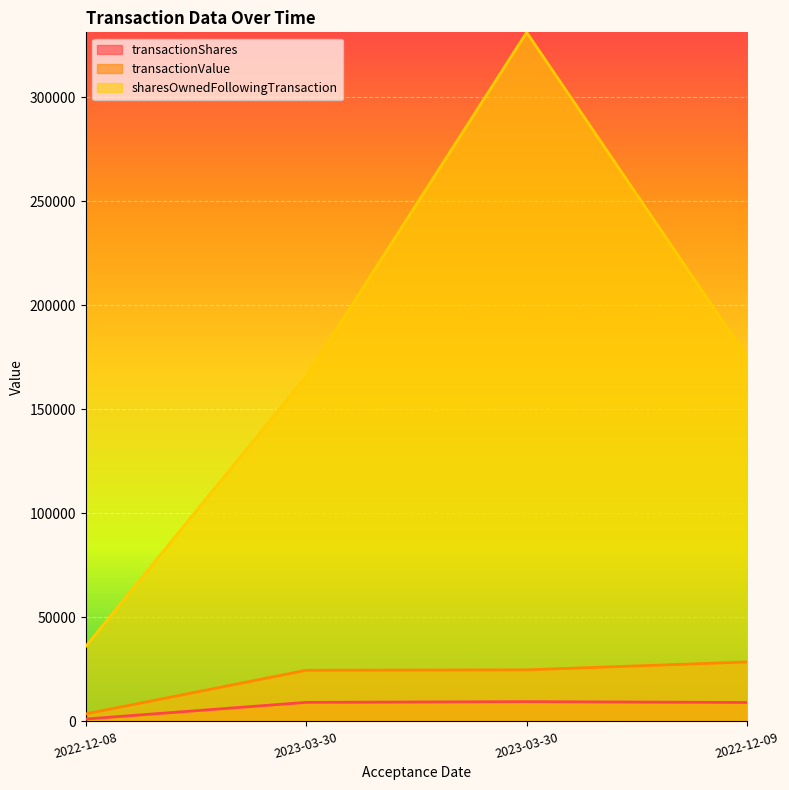

True or false: transactionValue and transactionShares cross at least once.

False